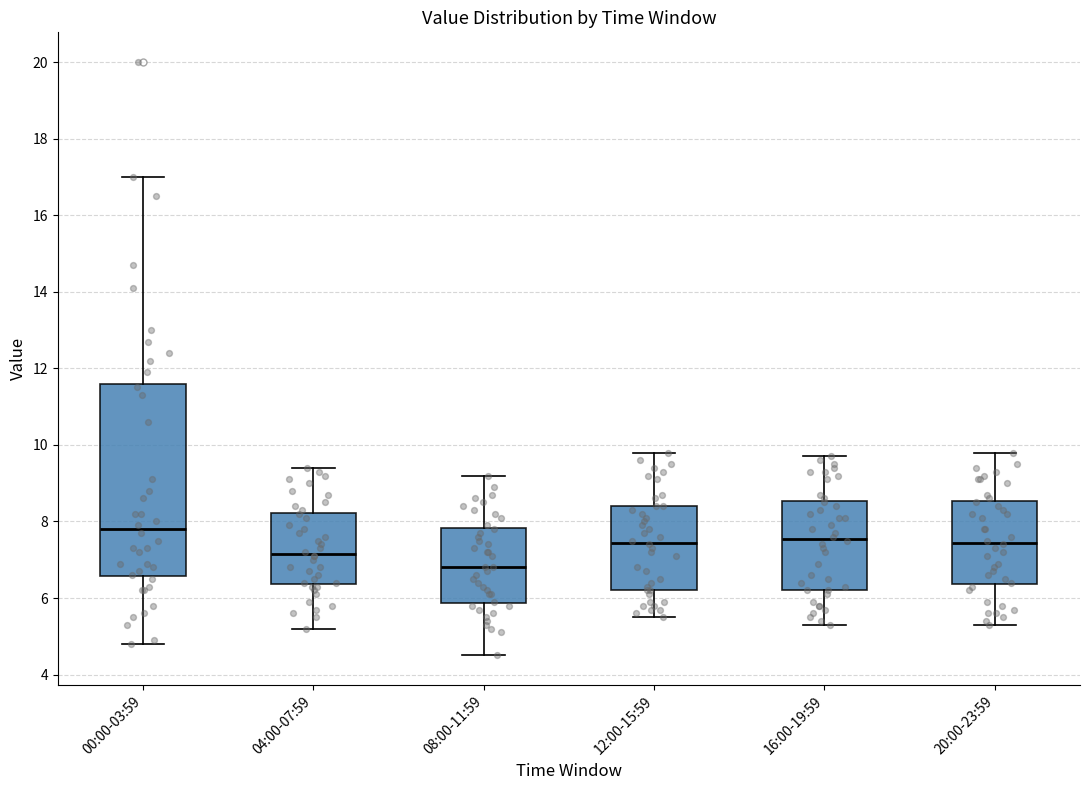

Where is the lower edge of the box for 00:00-03:59 on the y-axis? The values are not printed on the chart, so give them approximately, as read against the axis.

6.6